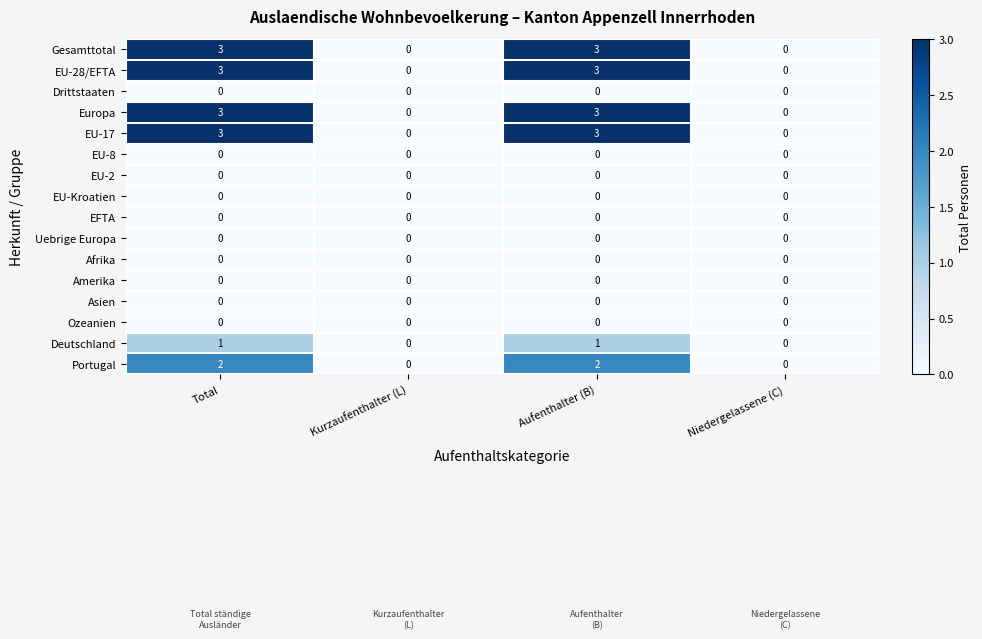

What is the highest value of the EU-17 series?

3